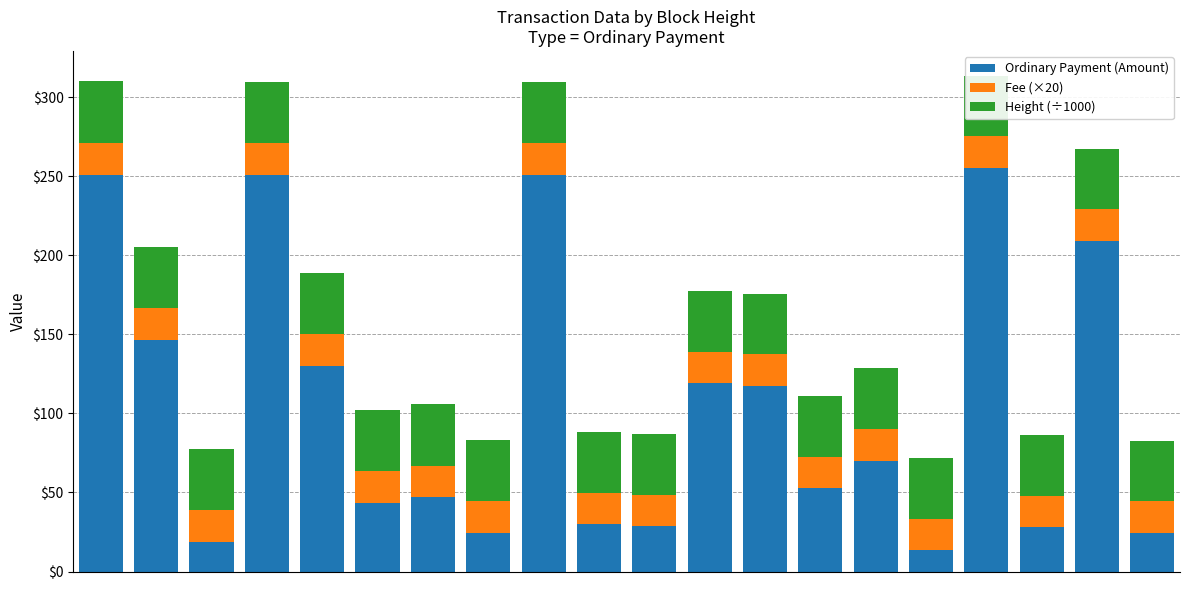

What is the lowest value of the Ordinary Payment (Amount) series?

13.5